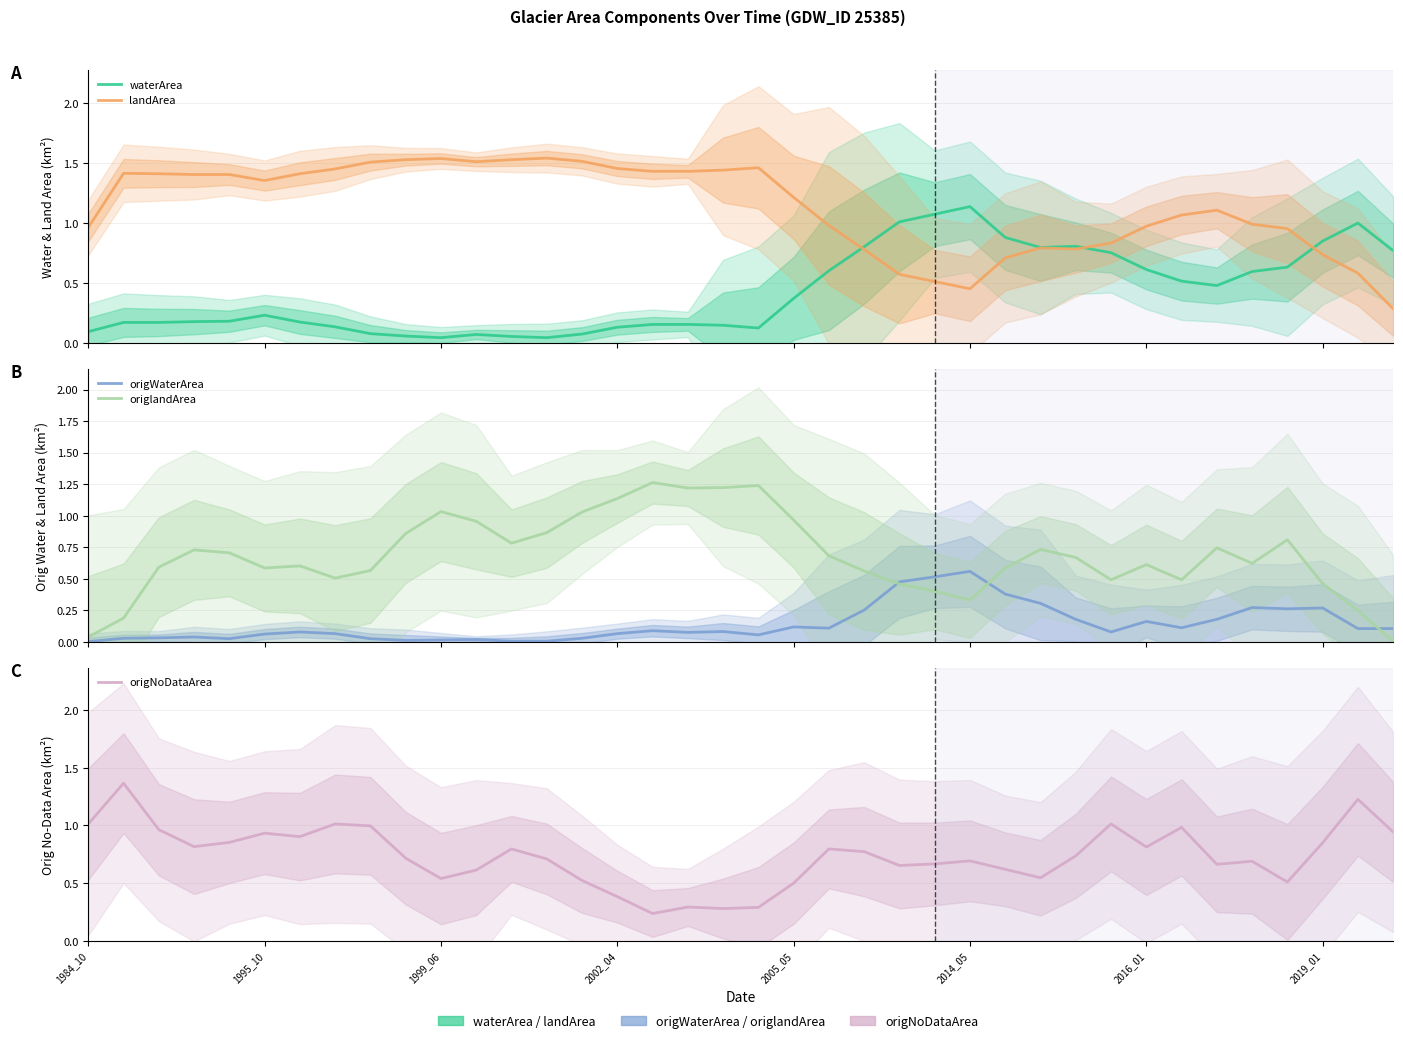

Which series has the largest total across all categories?

landArea